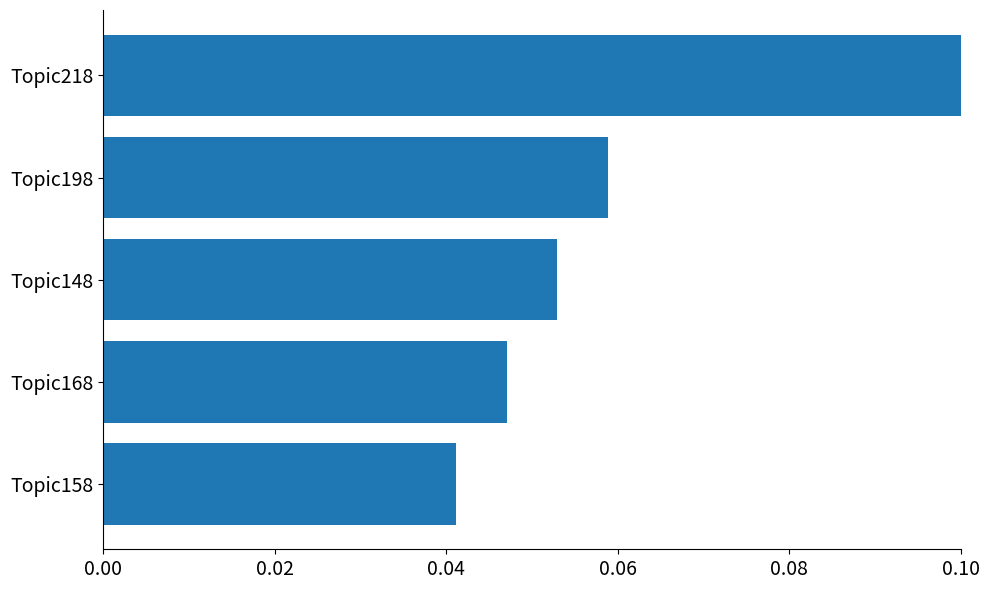

How many bars are there in total?

5